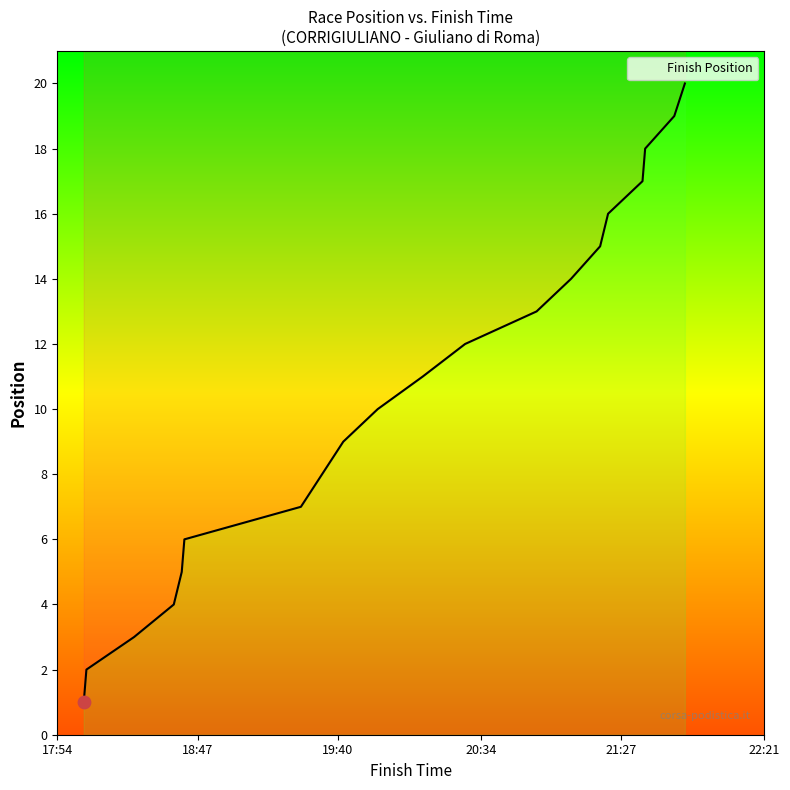

Between 00:18:04 and 00:21:35, which is larger?

00:21:35